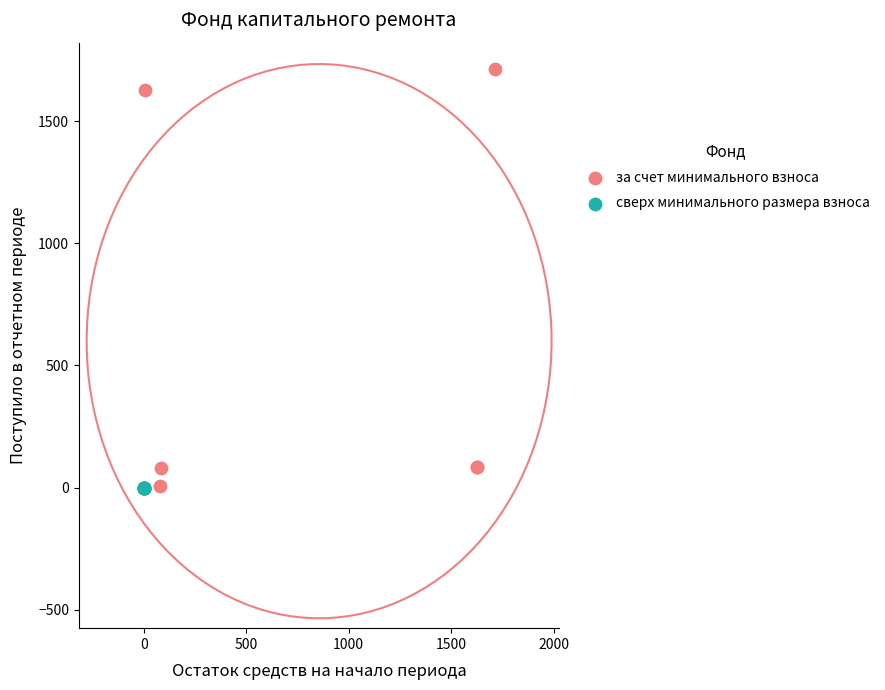

Which series has the widest spread of Y values?

за счет минимального взноса